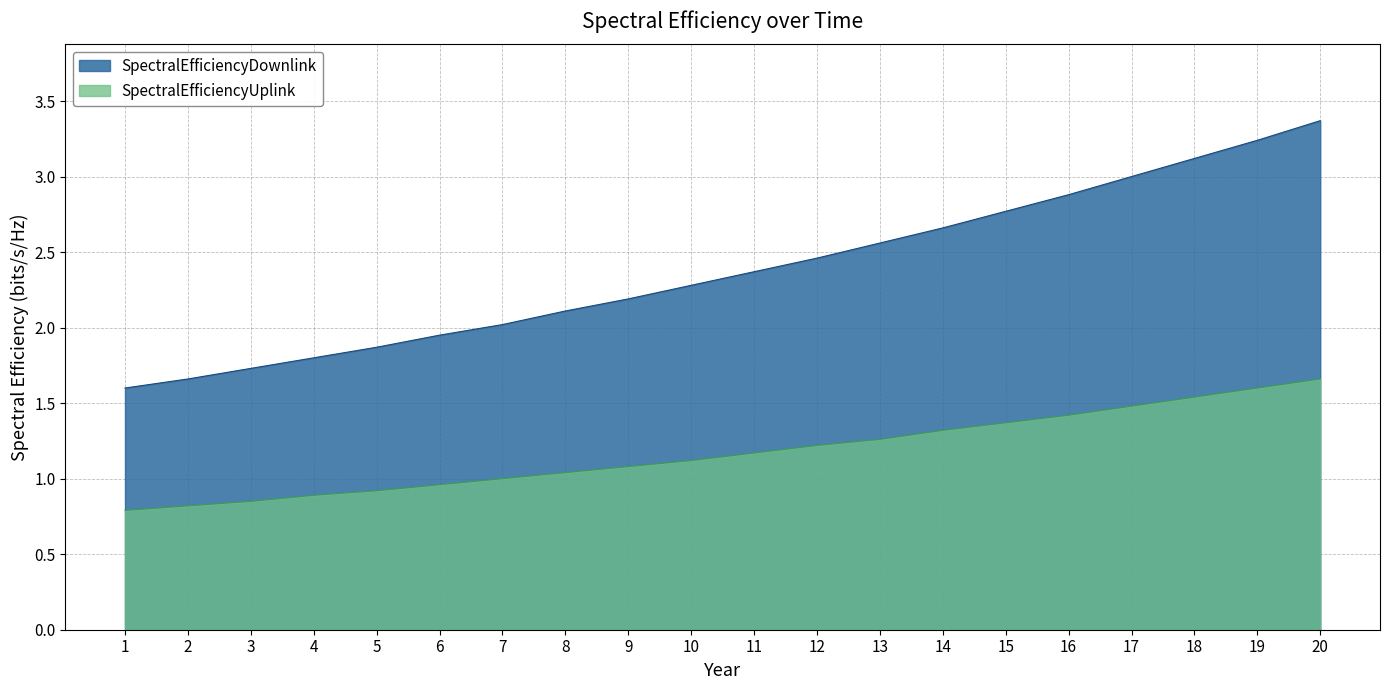

Rank the series at 18 from highest to lowest value.

SpectralEfficiencyDownlink, SpectralEfficiencyUplink